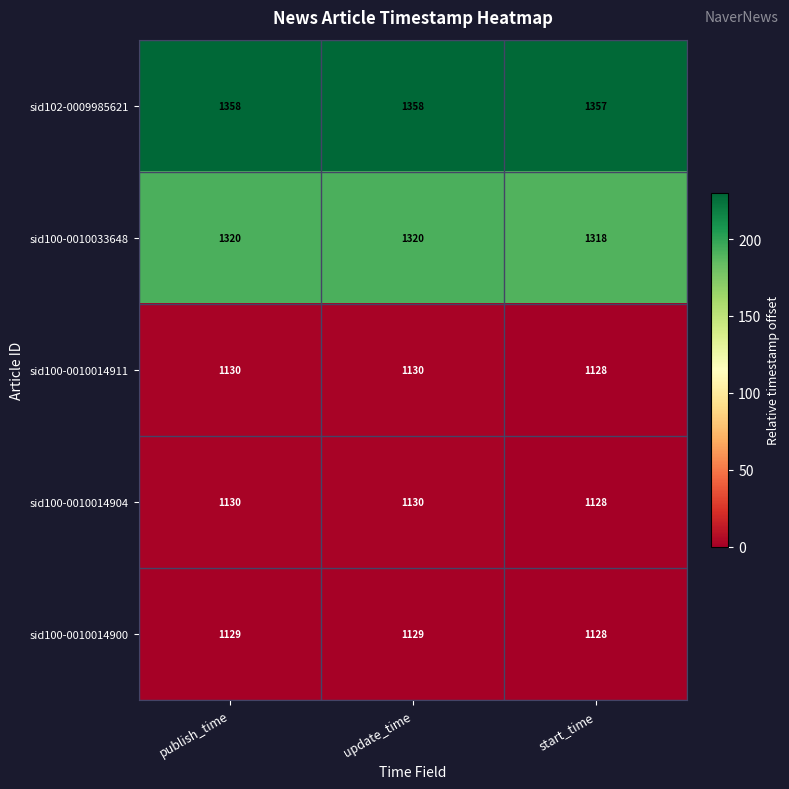

Reading left to right, what are all the values shown in this chart?

sid102-0009985621: publish_time=1358	update_time=1358	start_time=1357
sid100-0010033648: publish_time=1320	update_time=1320	start_time=1318
sid100-0010014911: publish_time=1130	update_time=1130	start_time=1128
sid100-0010014904: publish_time=1130	update_time=1130	start_time=1128
sid100-0010014900: publish_time=1129	update_time=1129	start_time=1128